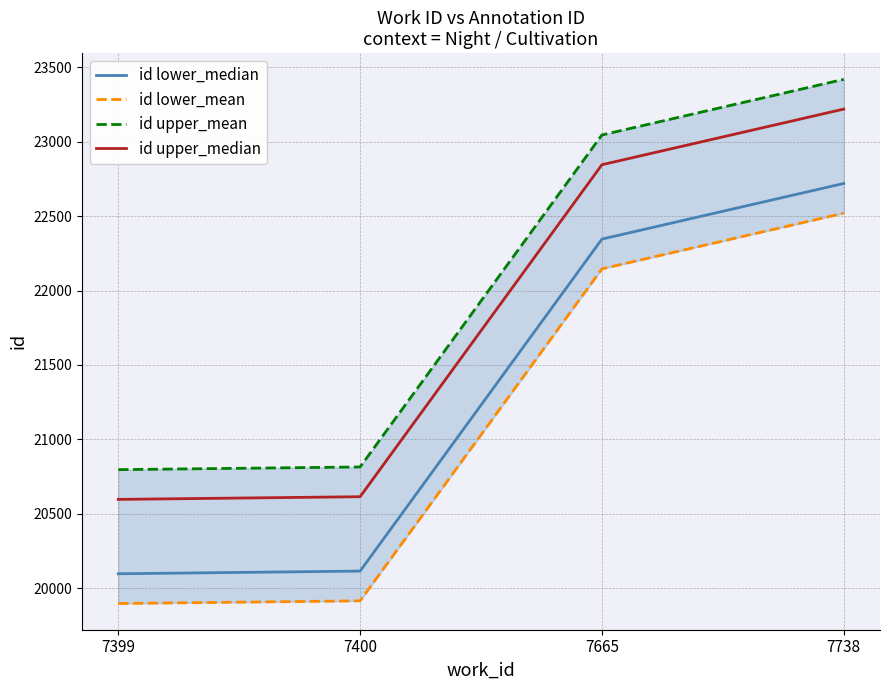

The id upper_median series shows 22846 at 7665. True or false?

True